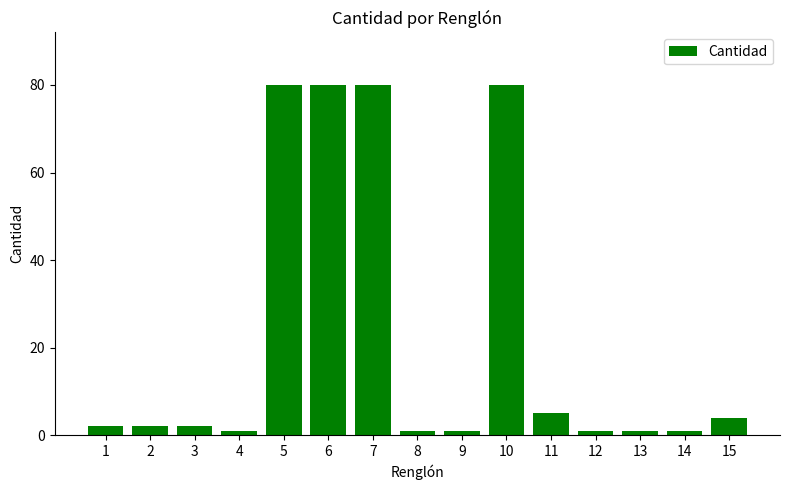

Reading left to right, list all the values displayed in this chart.

2	2	2	1	80	80	80	1	1	80	5	1	1	1	4